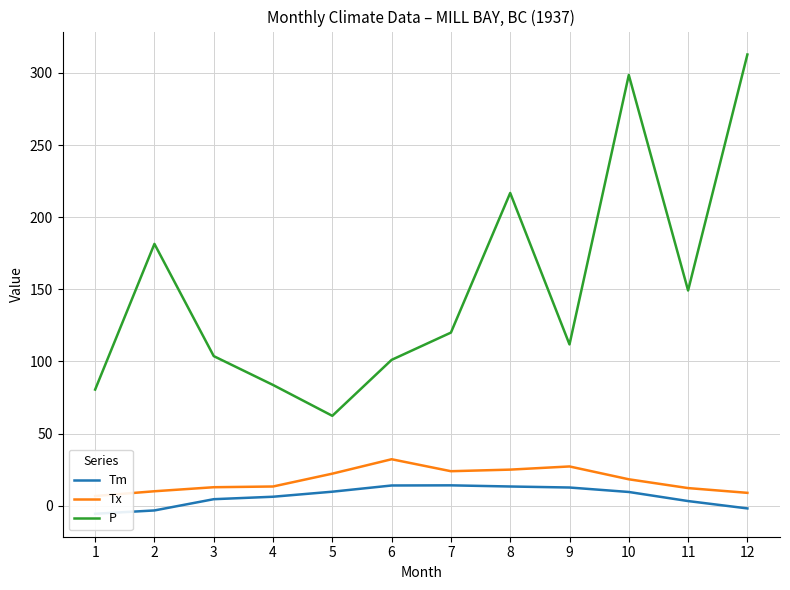

Which series changed the most between 3 and 7?

P